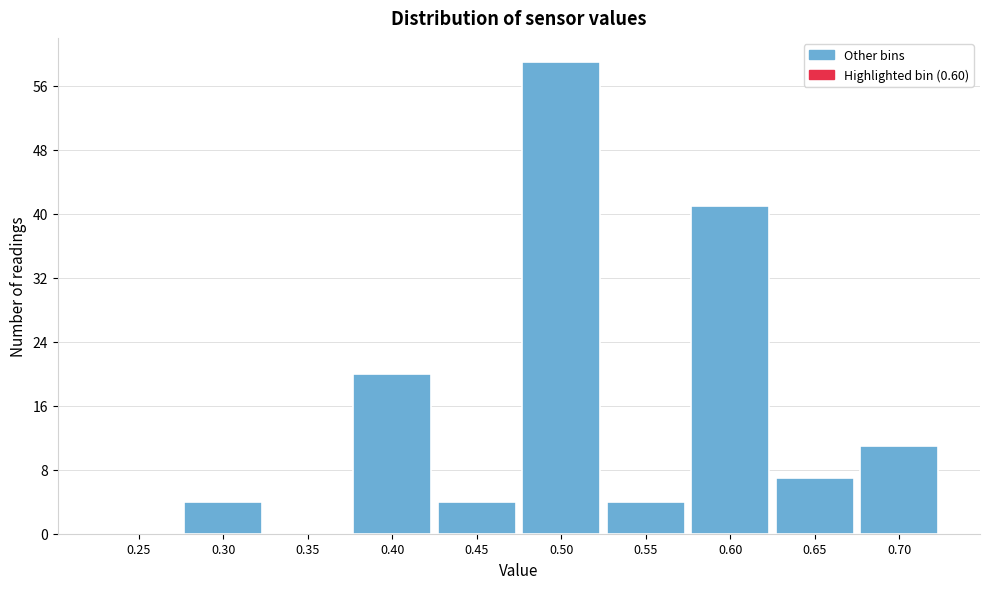

Reading left to right, transcribe all the data shown in this chart.

0.25=0	0.30=4	0.35=0	0.40=20	0.45=4	0.50=59	0.55=4	0.60=41	0.65=7	0.70=11